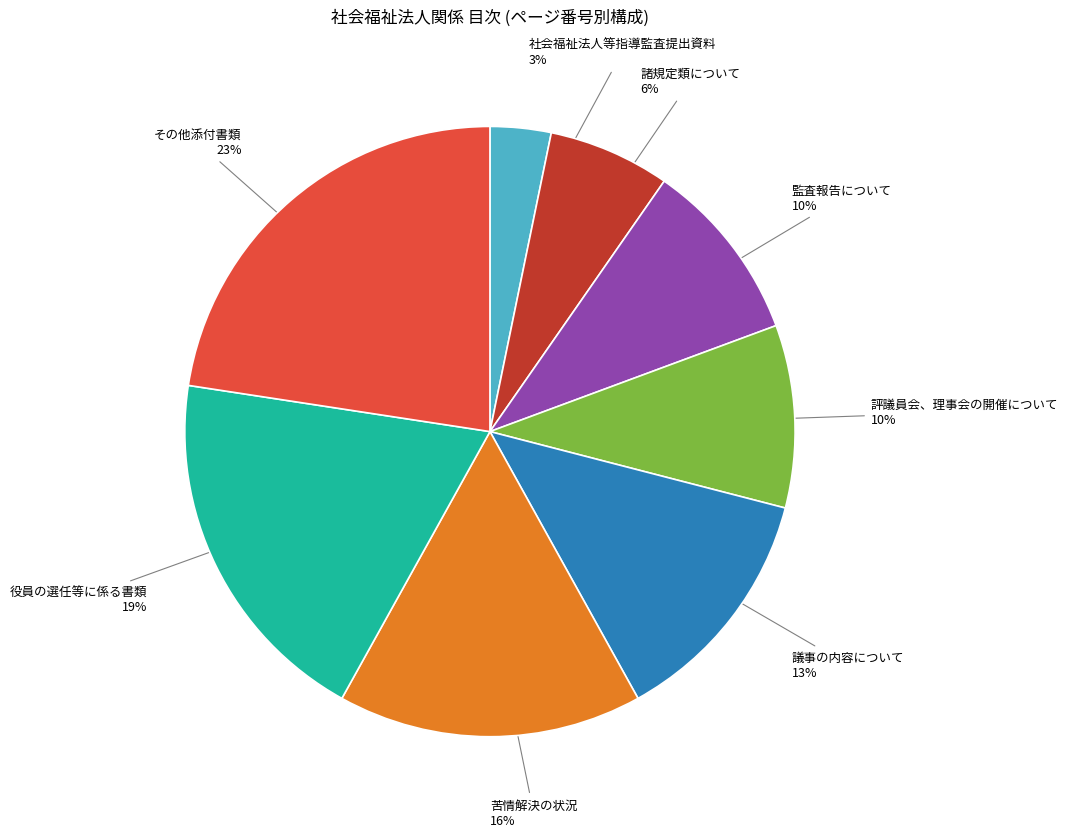

How many slices are in this pie chart?

8